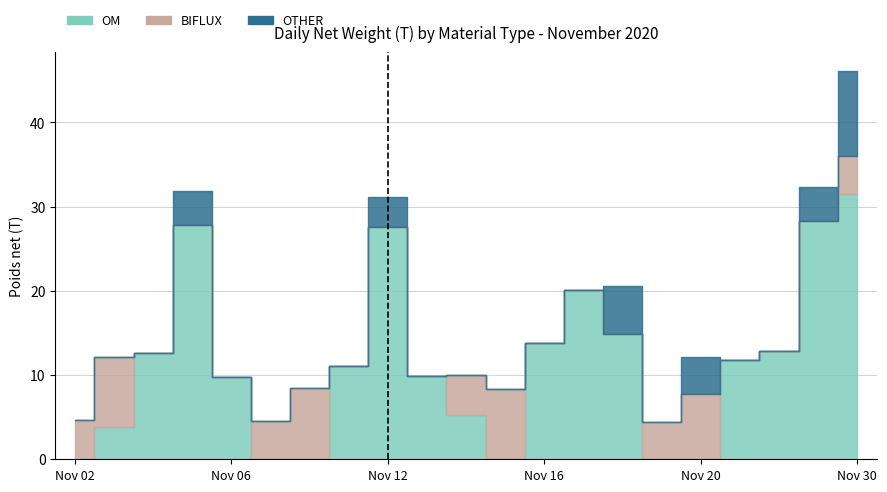

What is the value of the OM bar at the 13th from the left?

13.8